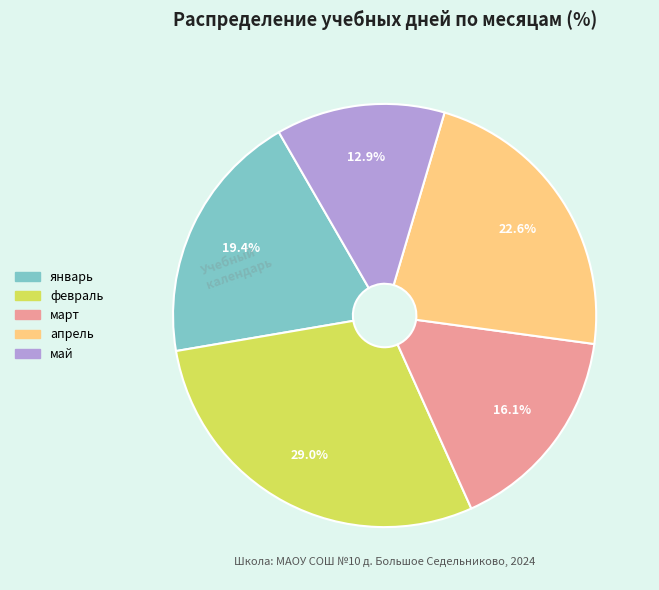

How many segments does this pie chart have?

5